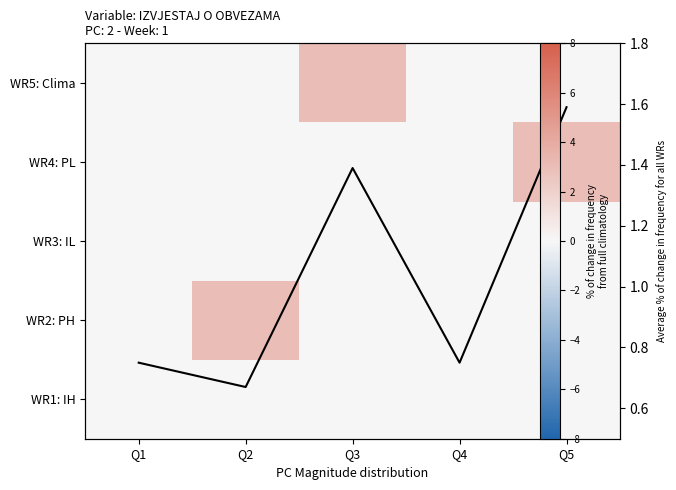

The value of WR3: IL at Q2 is 0.0. True or false?

True